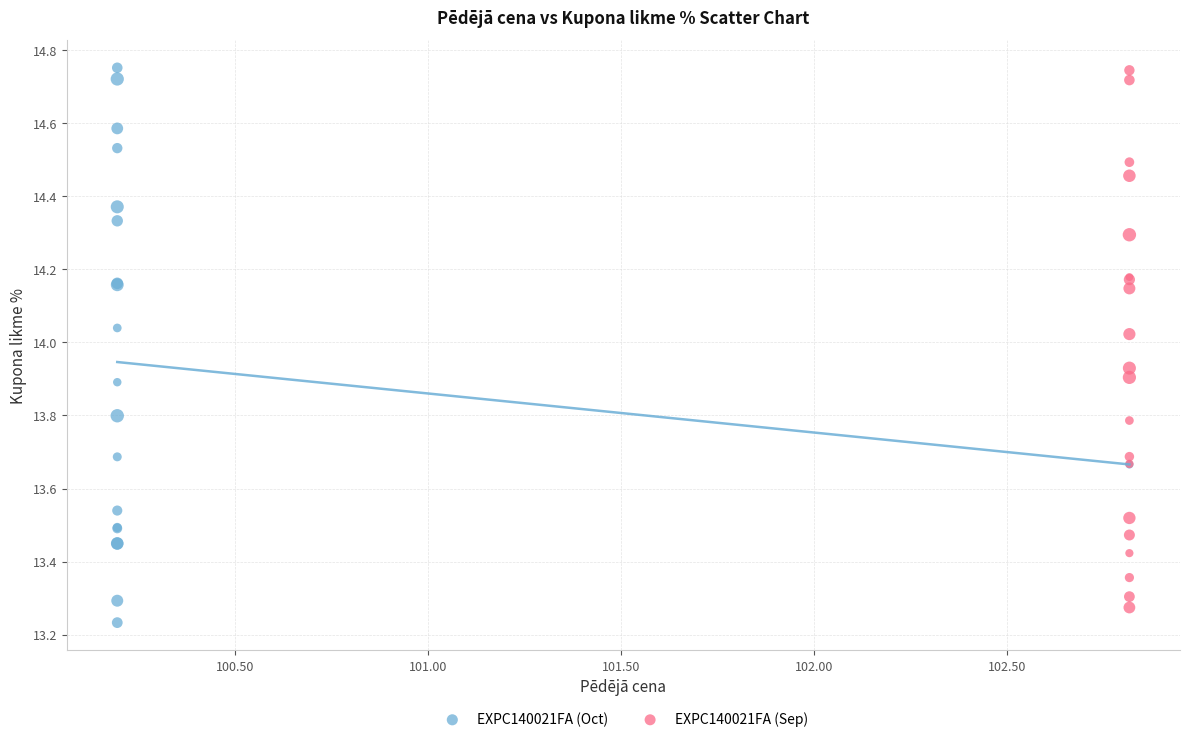

What are all the series names shown in the legend?

EXPC140021FA (Oct), EXPC140021FA (Sep)